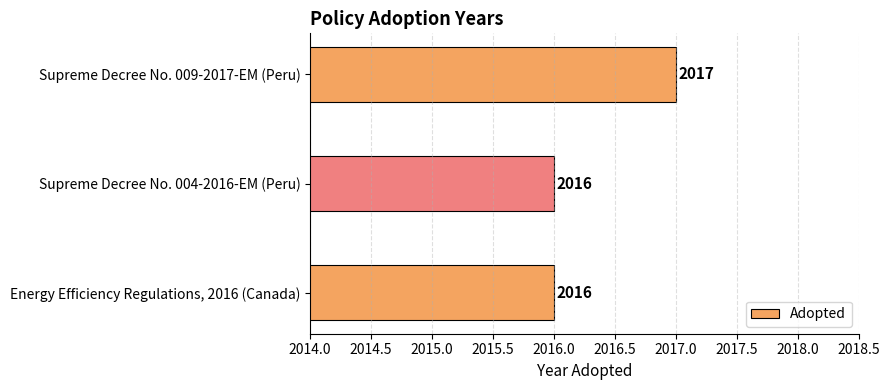

What is the greatest value displayed?

2017